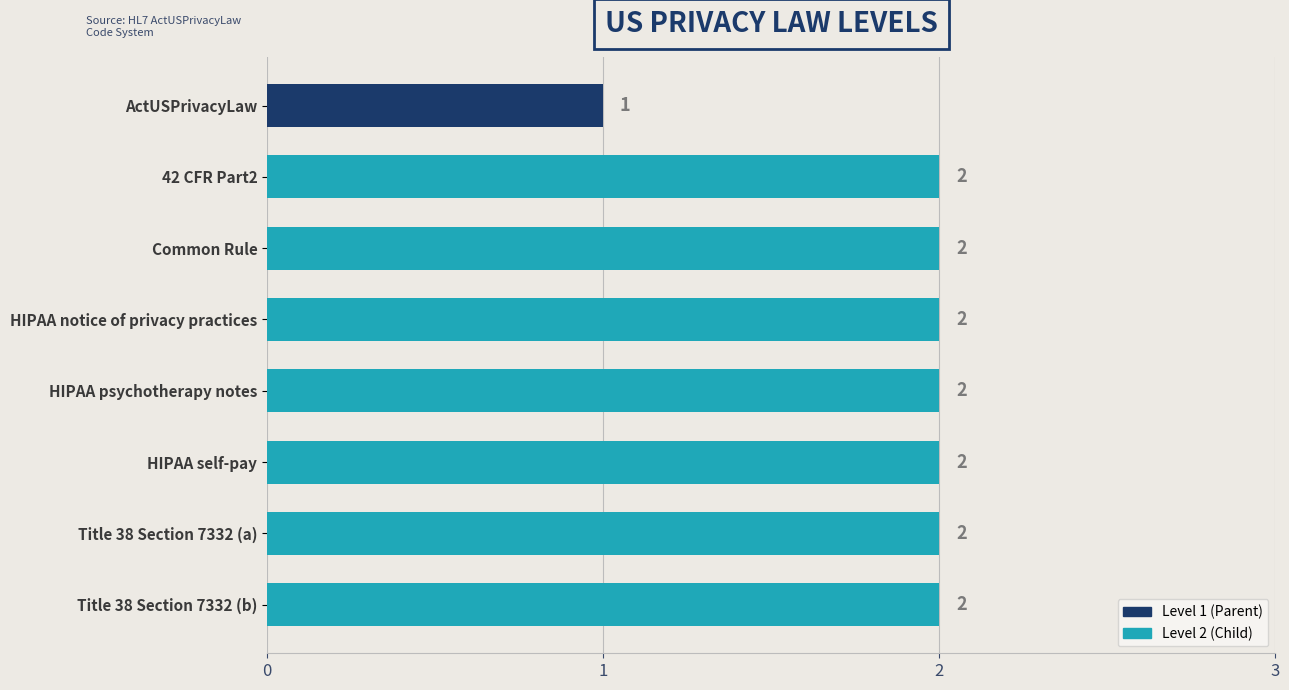

How many bars are there in total?

8